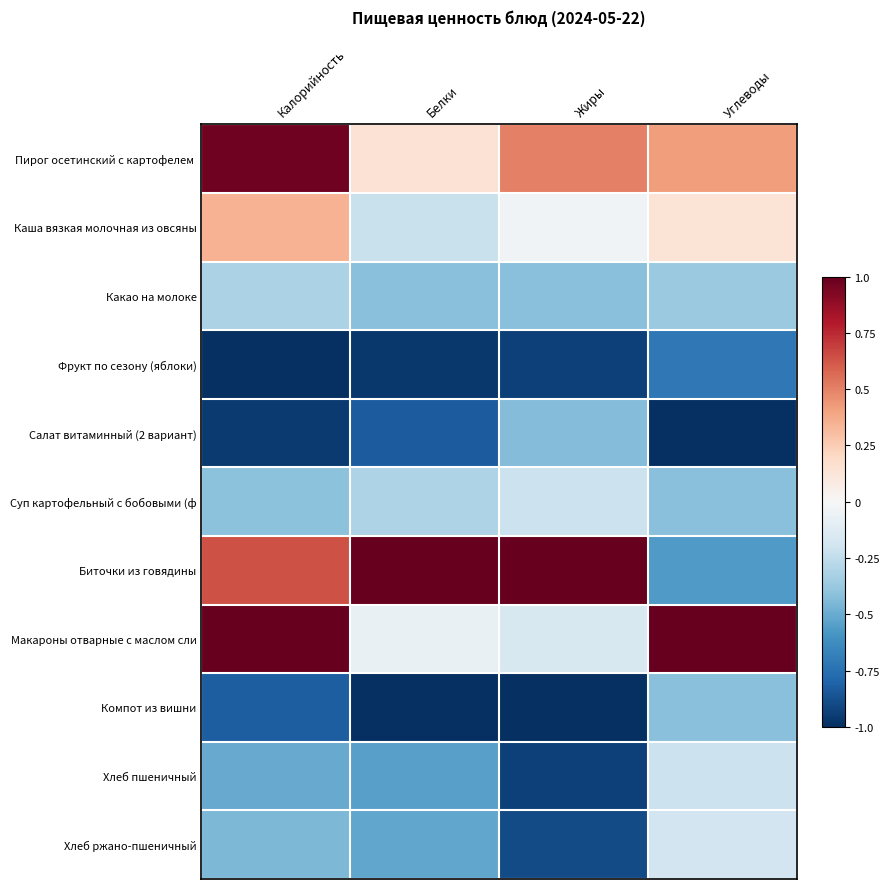

Between Жиры and Калорийность, which is larger?

Калорийность